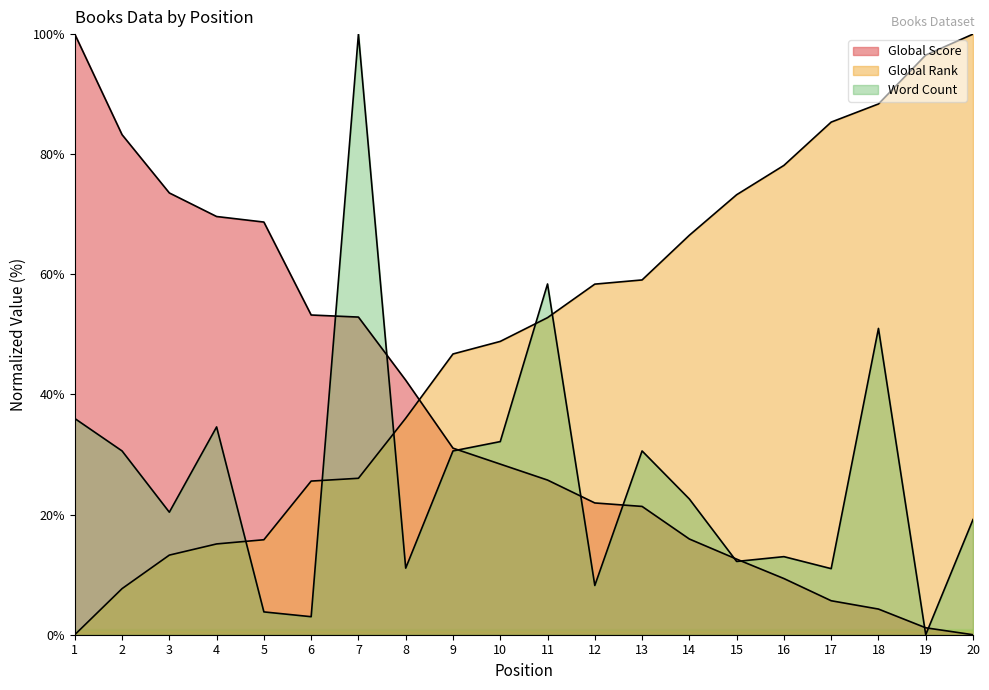

What is the value of the Global Rank point at the 14th from the left?

66.5